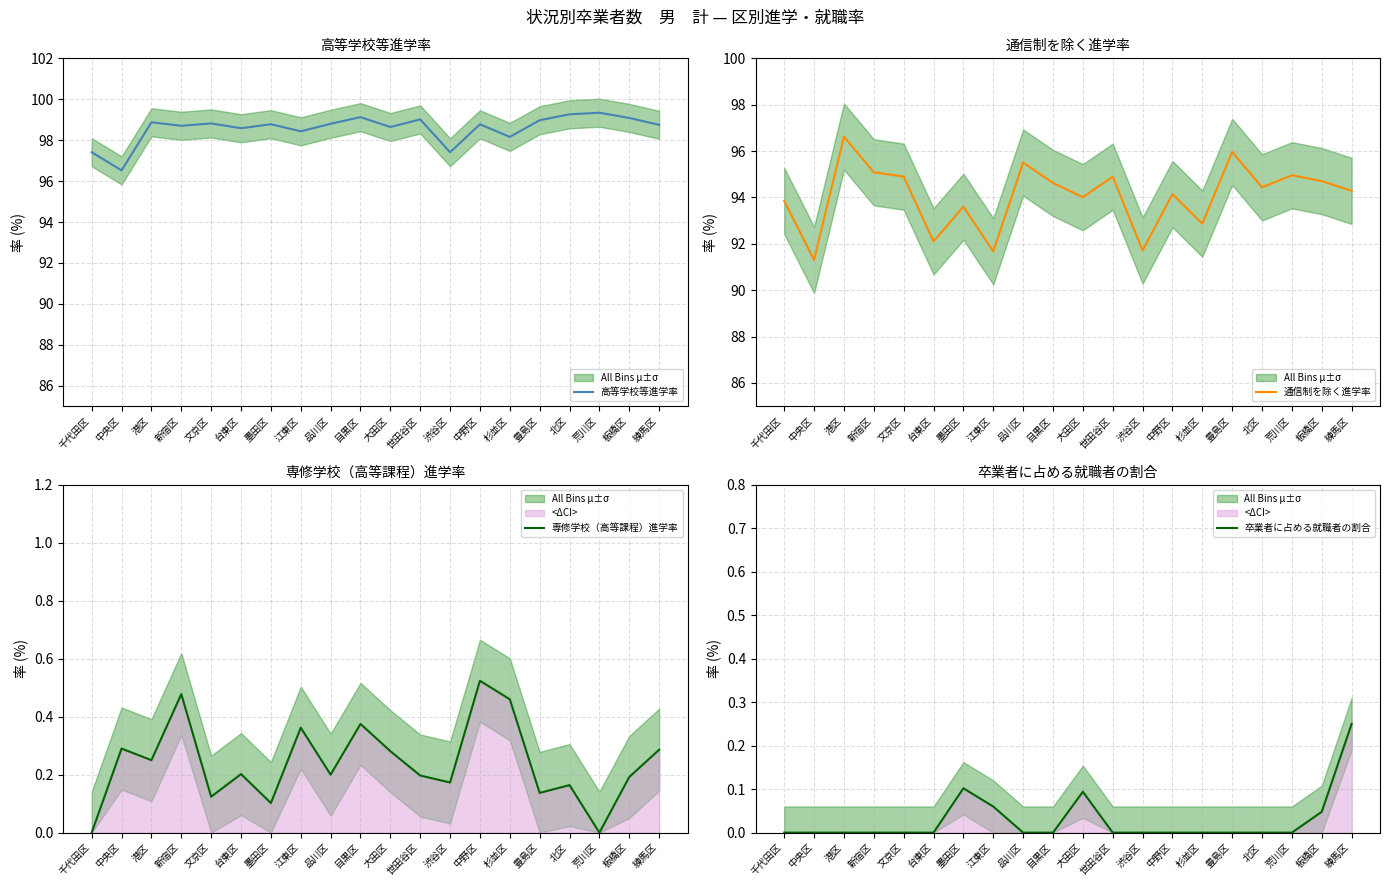

True or false: 通信制を除く進学率 and 専修学校（高等課程）進学率 intersect in this chart.

False